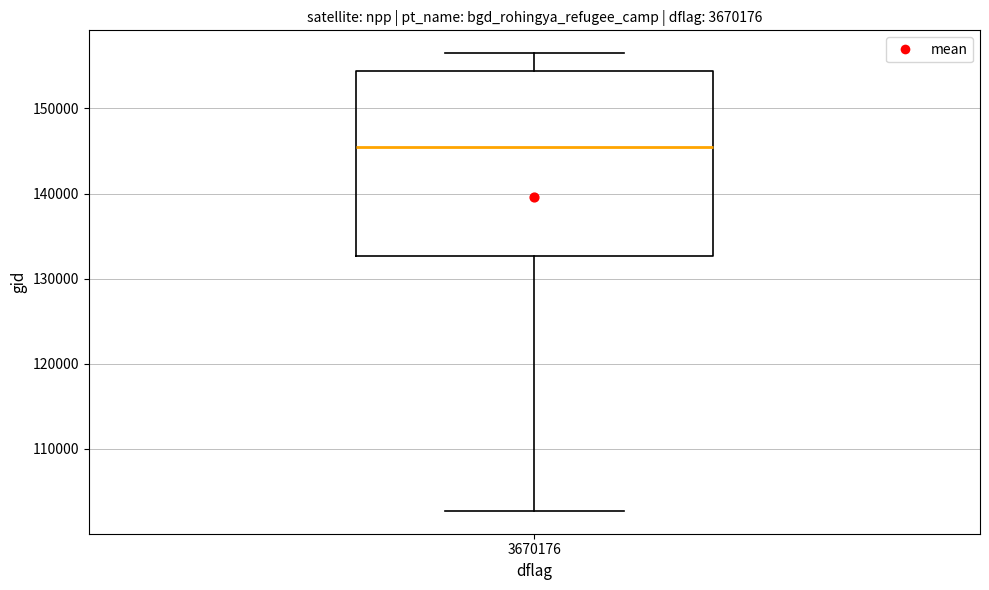

Where does the upper whisker of the box at x = 3670176 end on the y-axis? The values are not printed on the chart, so give them approximately, as read against the axis.

156000